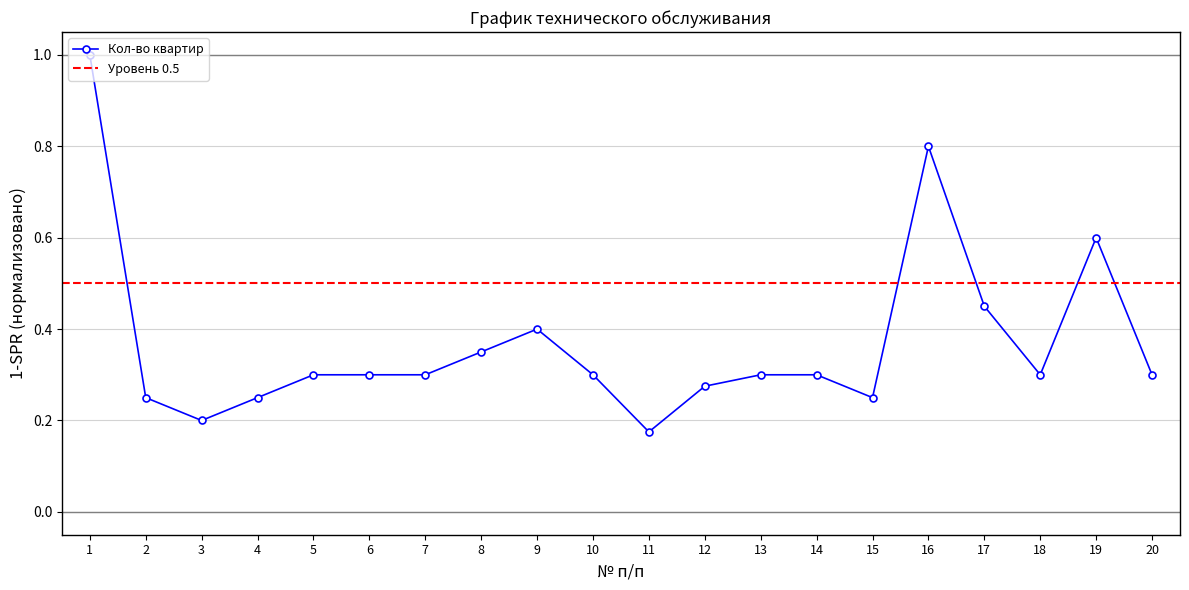

How many lines are shown in the chart?

1